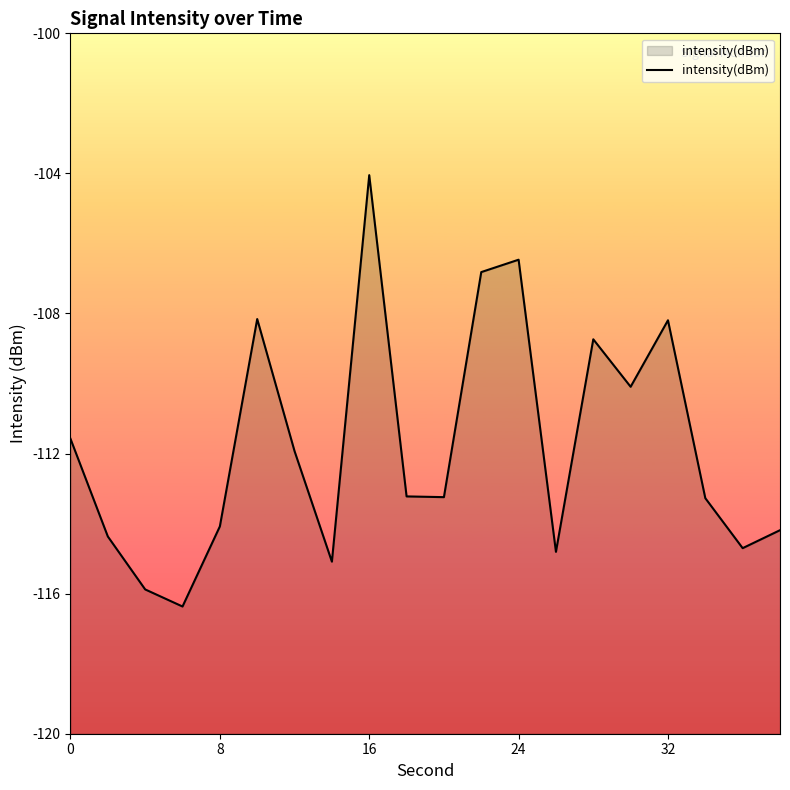

The value at 32 is -47.9. True or false?

False